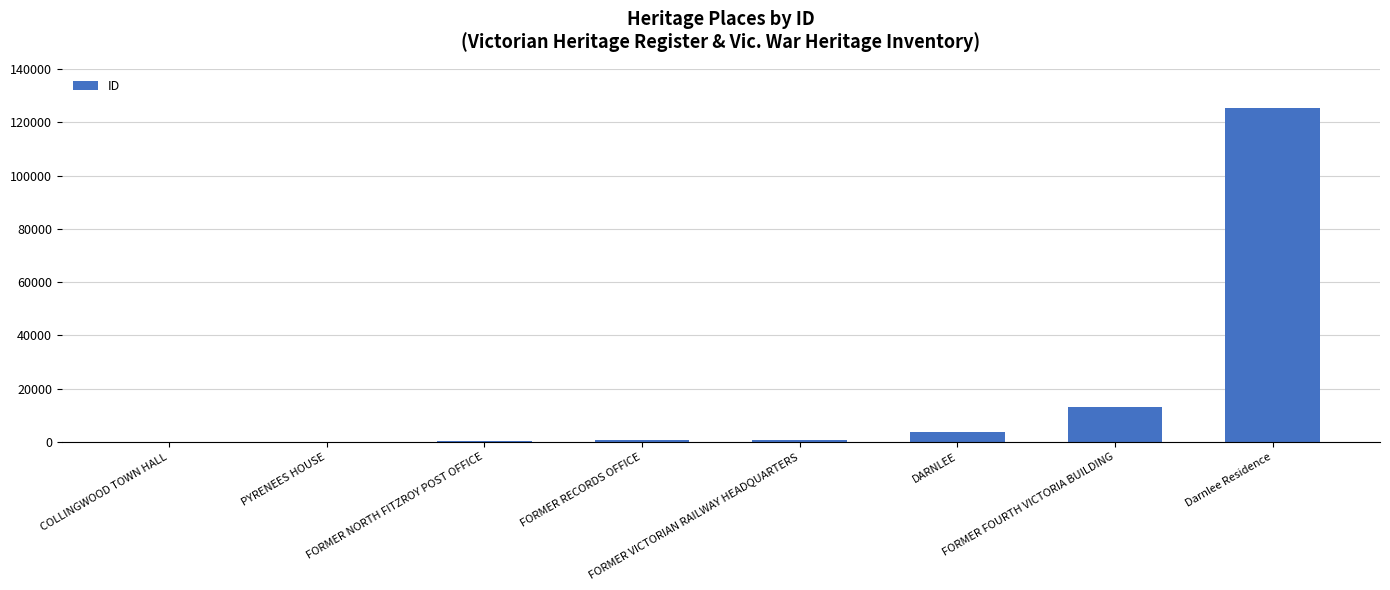

The value at FORMER FOURTH VICTORIA BUILDING is 7625. True or false?

False